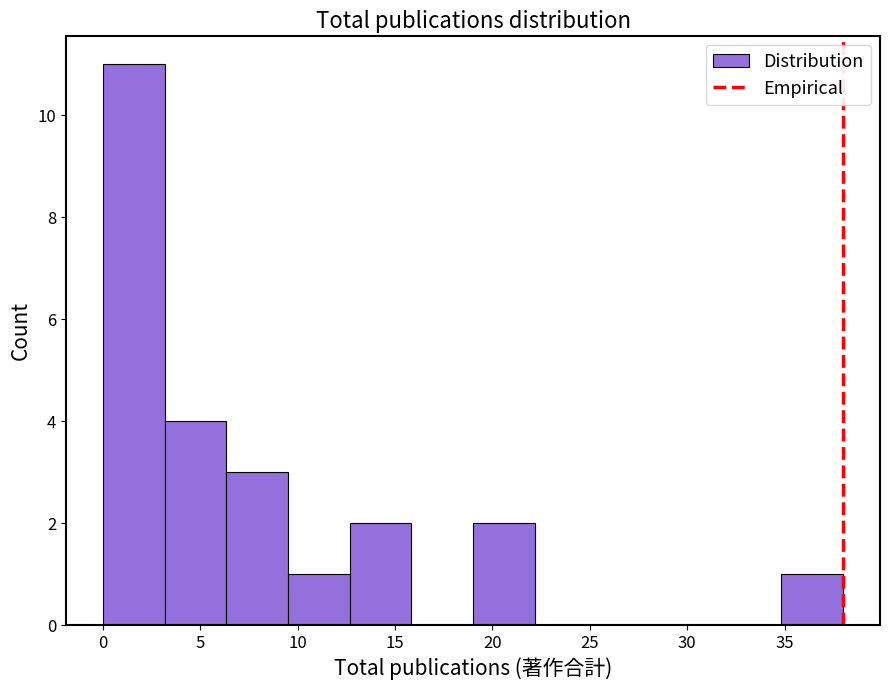

Reading left to right, list every bar in this chart as the range it spans on the x-axis followed by its height. Neither the bar edges nor the heights are printed on the chart, so give them approximately, as read against the axes.

0.0 to 3.0: 11
3.0 to 6.5: 4
6.5 to 9.5: 3
9.5 to 12.5: 1
12.5 to 16.0: 2
16.0 to 19.0: 0
19.0 to 22.0: 2
22.0 to 25.5: 0
25.5 to 28.5: 0
28.5 to 31.5: 0
31.5 to 35.0: 0
35.0 to 38.0: 1